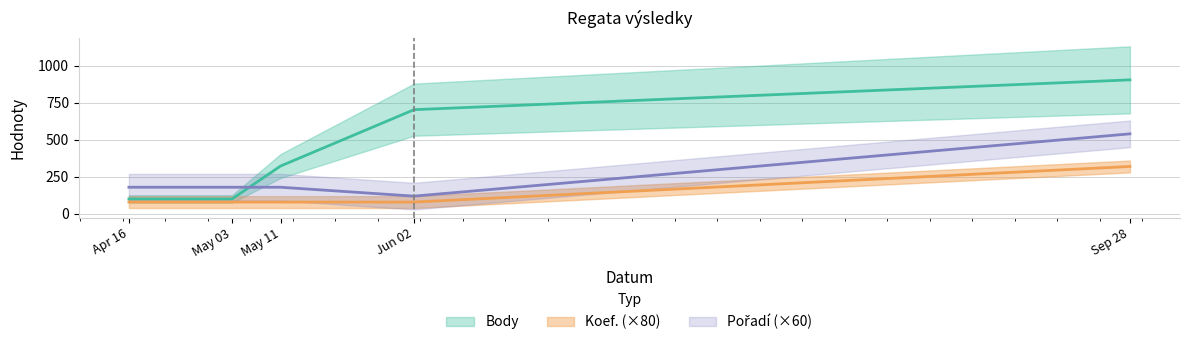

What is the sum of the Pořadí values at Apr 16 and May 03?

360